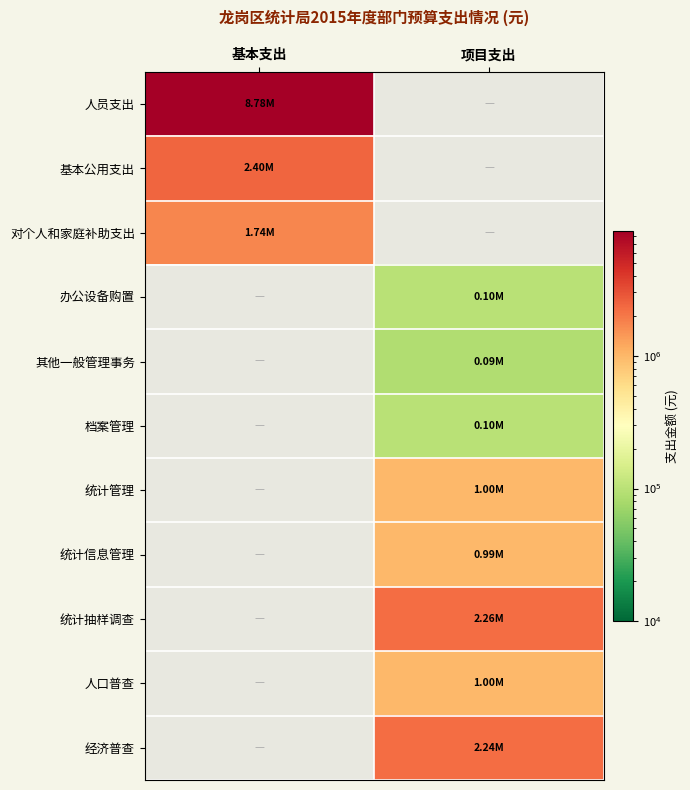

Rank the series by their maximum value, from highest to lowest.

人员支出, 基本公用支出, 统计抽样调查, 经济普查, 对个人和家庭补助支出, 统计管理, 人口普查, 统计信息管理, 办公设备购置, 档案管理, 其他一般管理事务